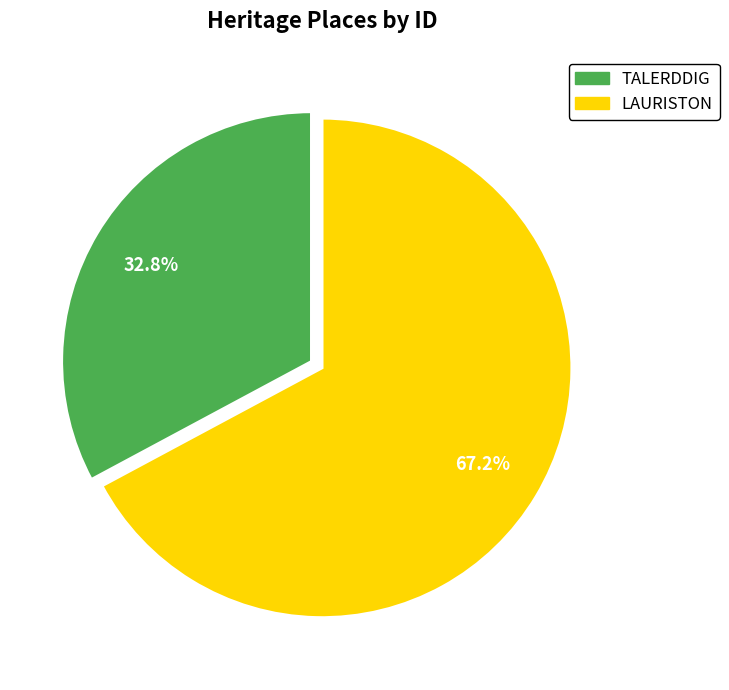

Is LAURISTON the majority of the pie?

Yes